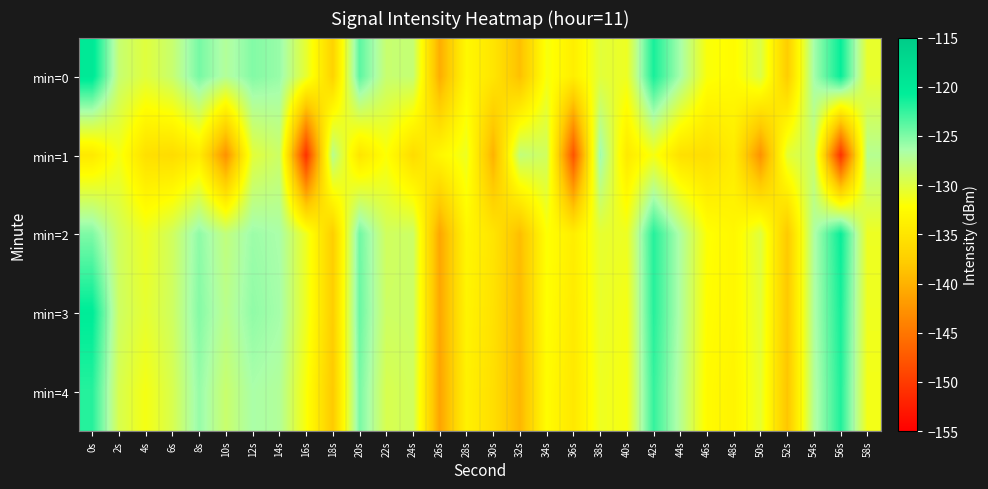

Which has a higher value, 22s or 4s?

22s